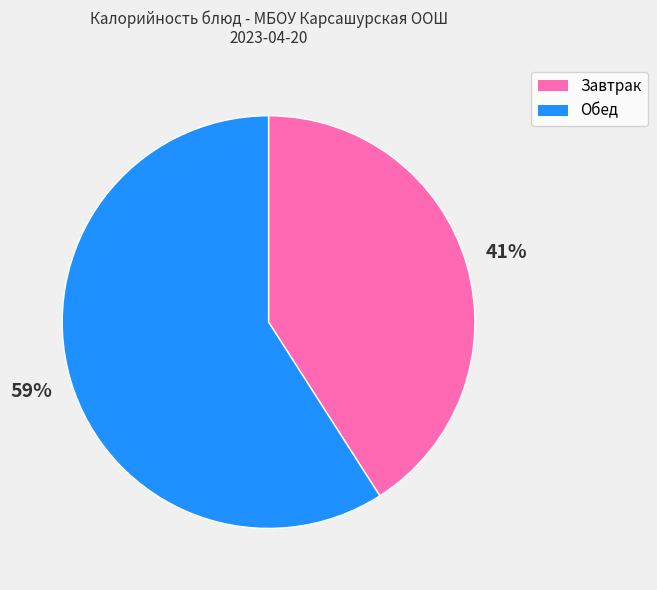

Does any single category account for the majority?

Yes